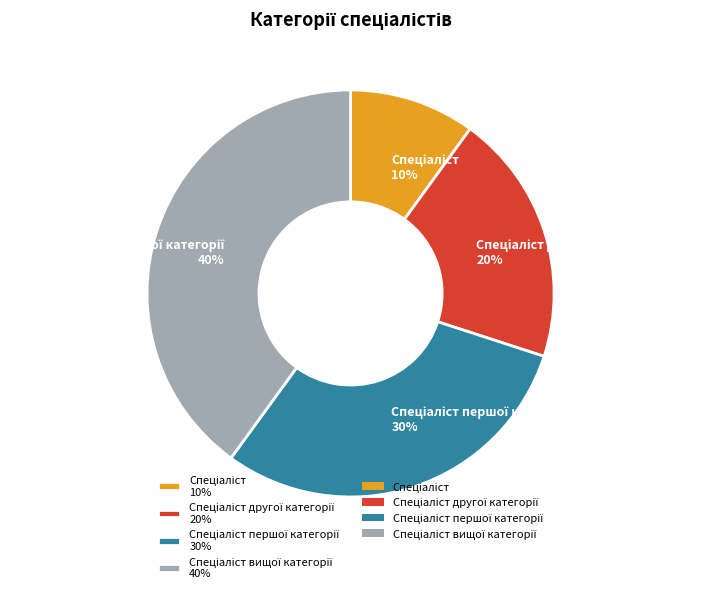

To the nearest percent, what is the average slice percentage?

25%